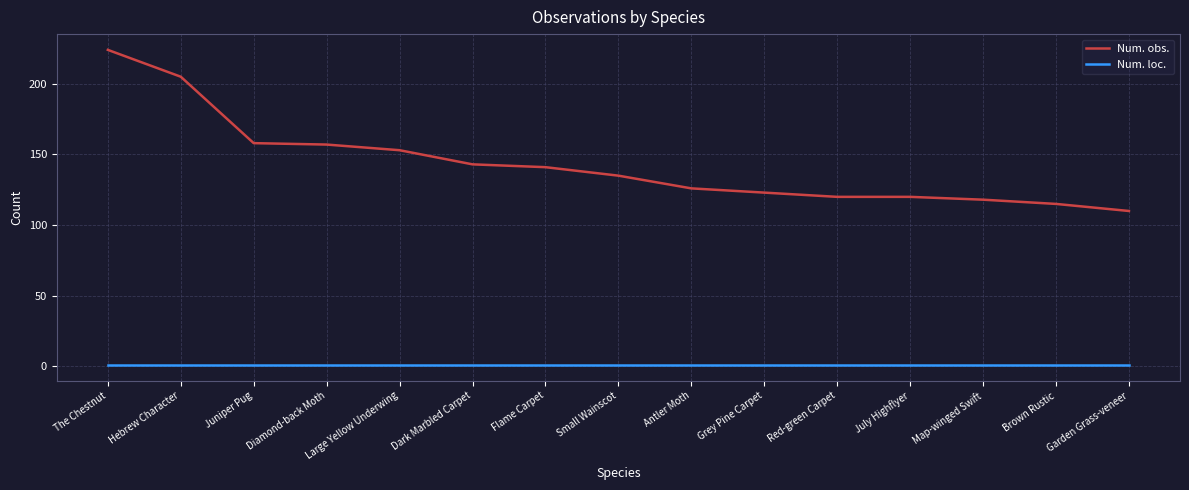

True or false: Num. obs. has more than 2 interior local peaks.

False